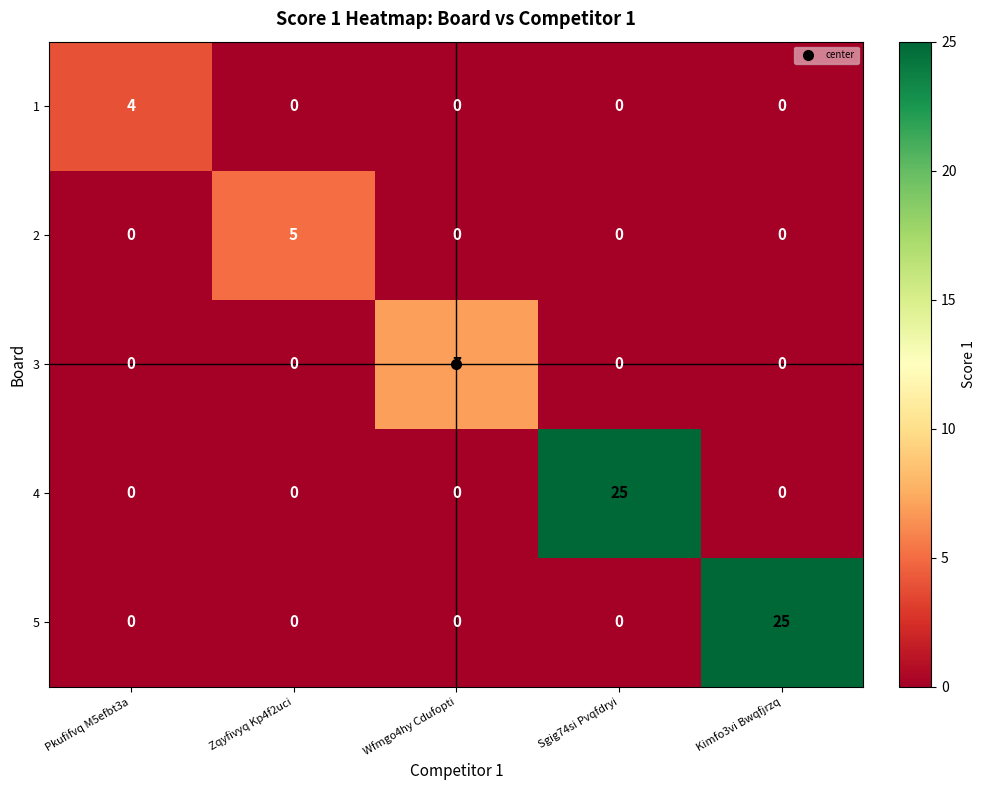

What is the maximum value shown in the chart?

25